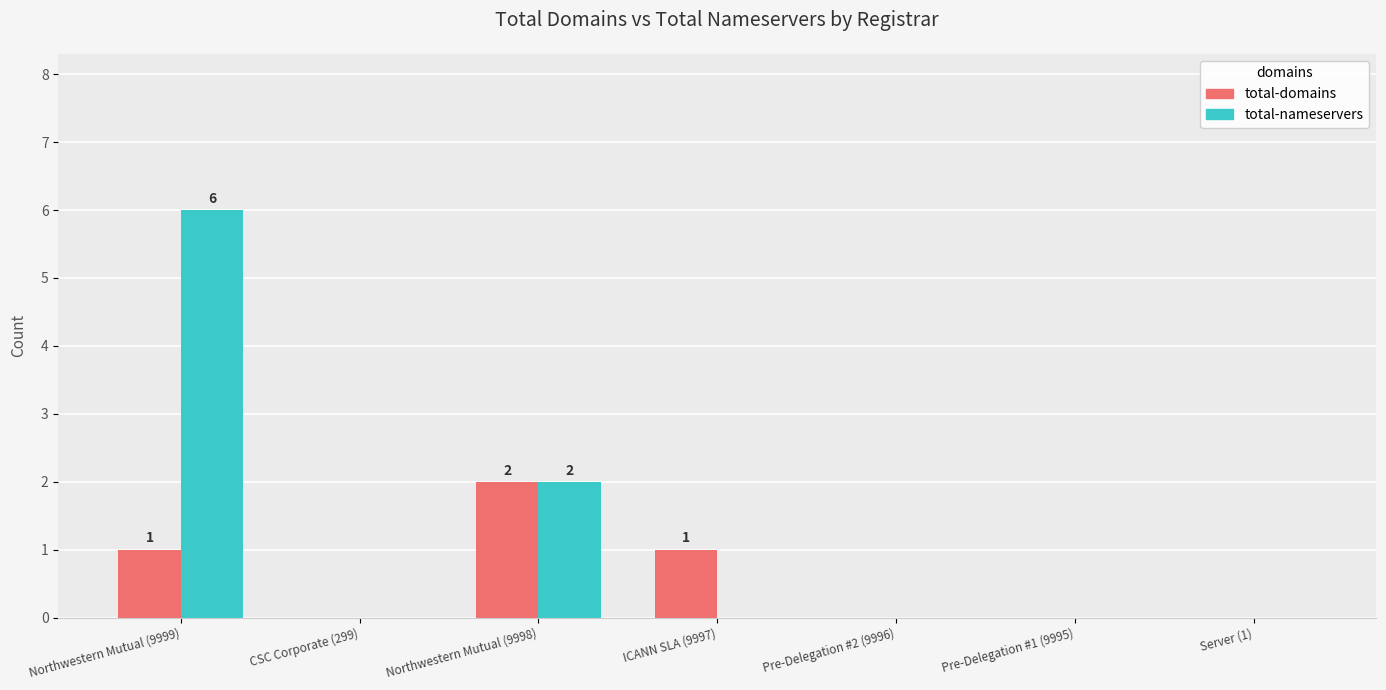

What is the maximum value for total-domains?

2